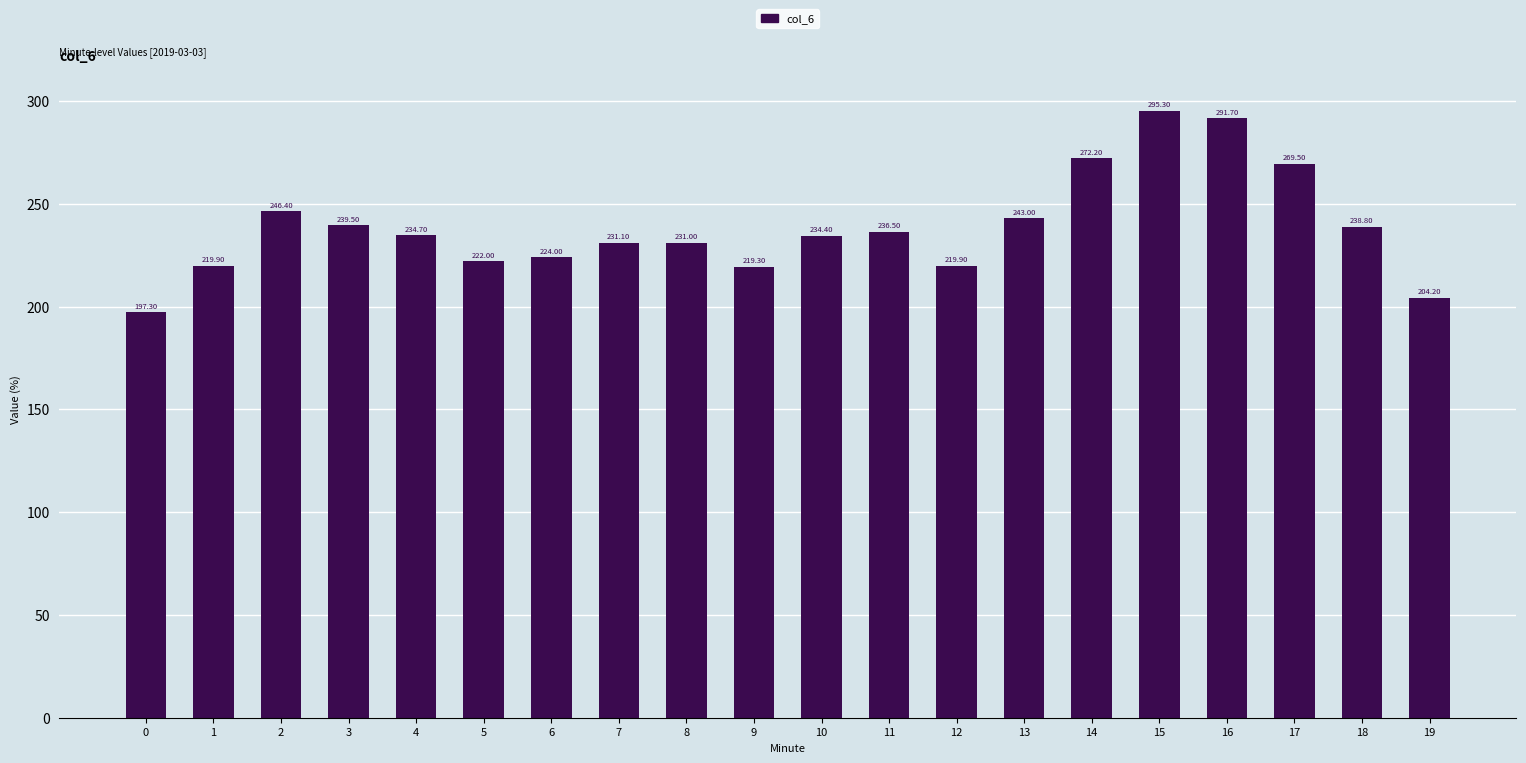

What is the sum of the values at 12 and 8?

450.9